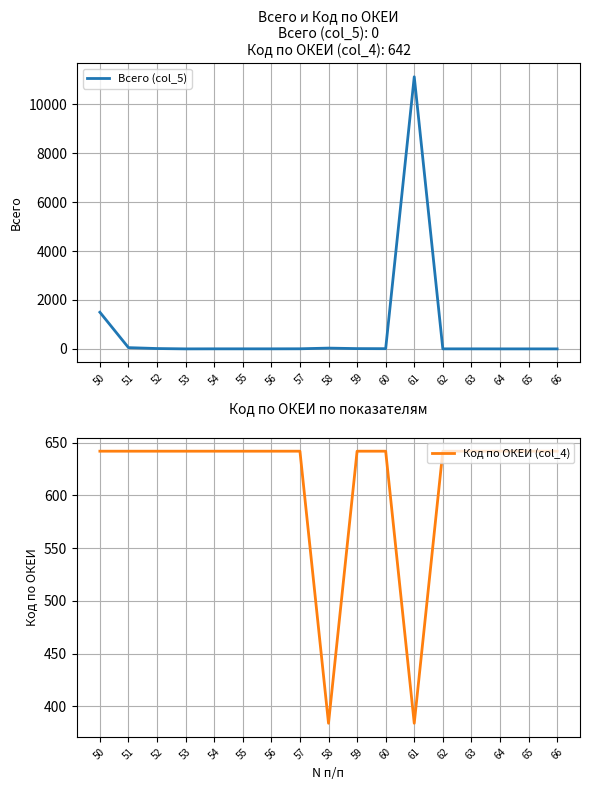

Which category has the lowest value in the Код по ОКЕИ (col_4) series?

58